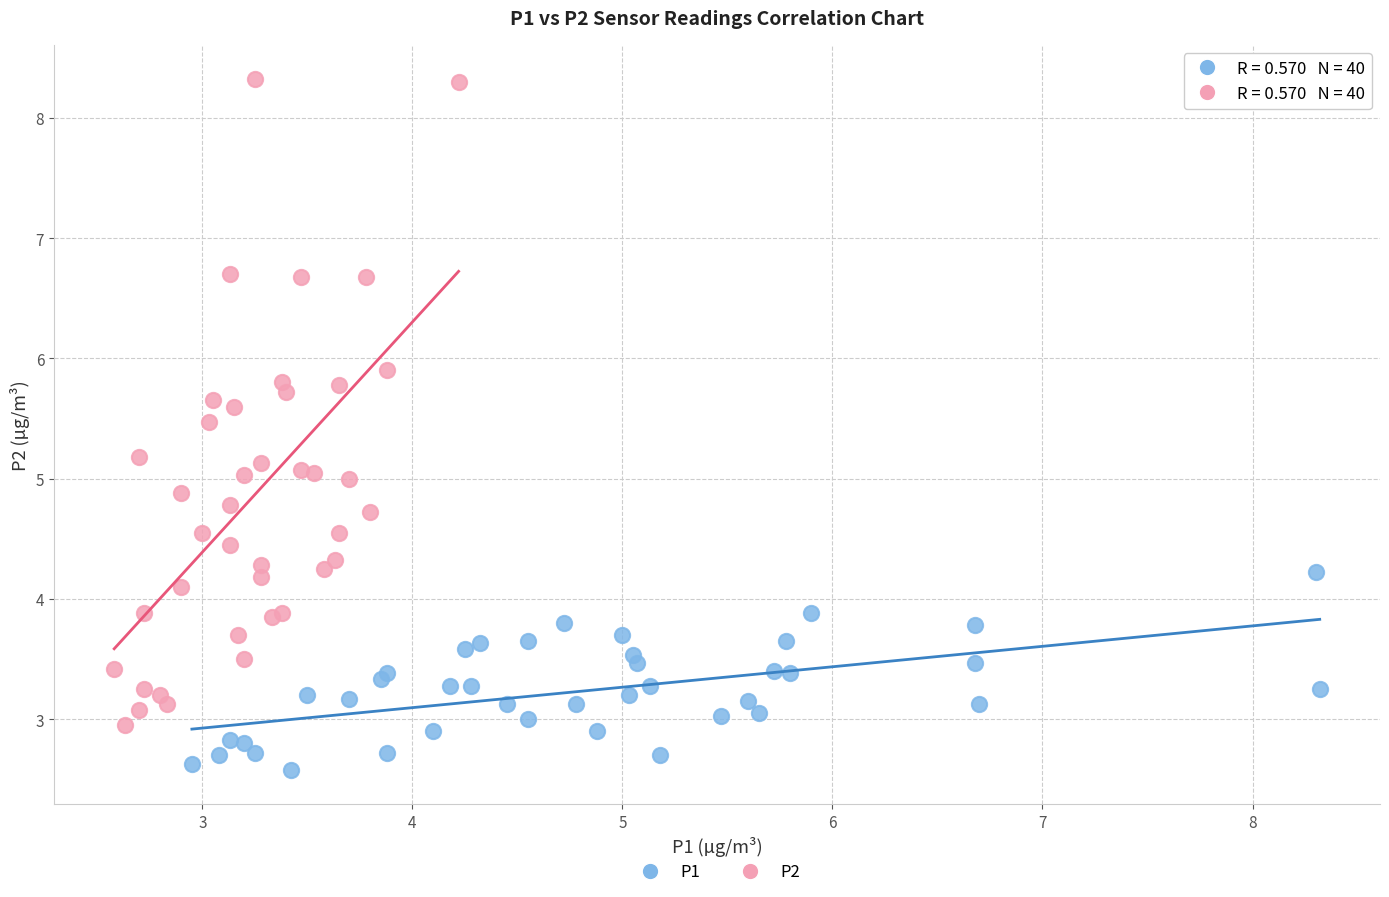

Which series reaches the minimum Y coordinate?

P1